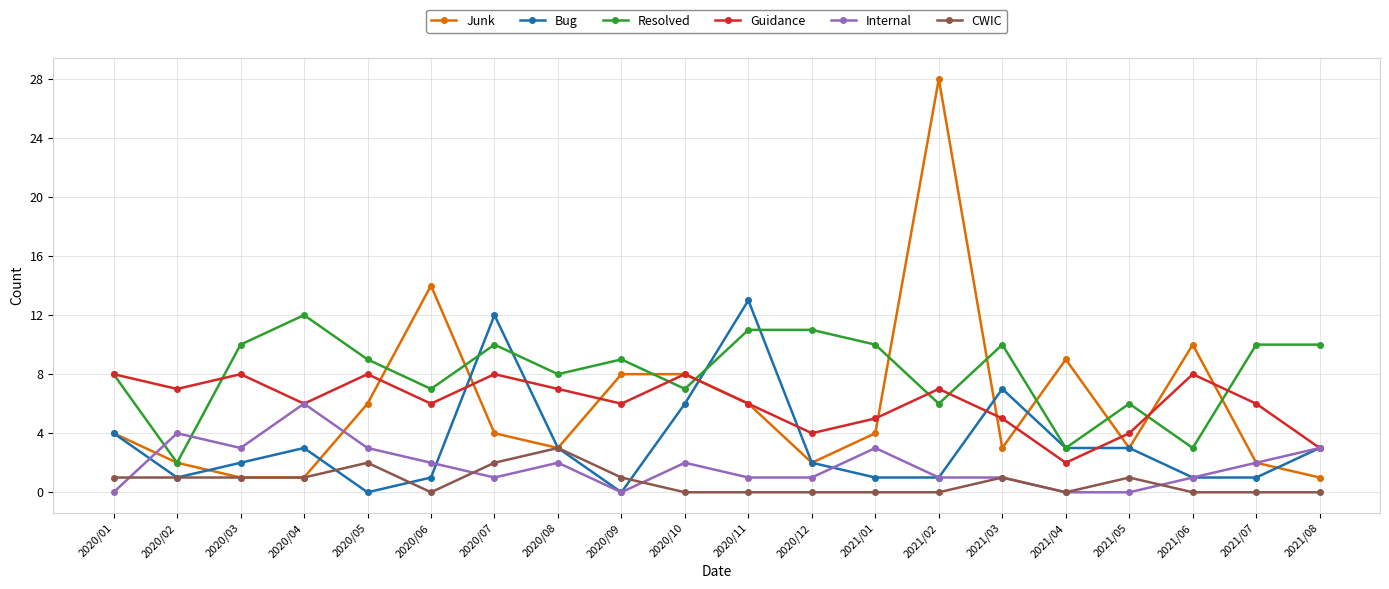

Is it true that Guidance equals 7 at 2021/02?

True